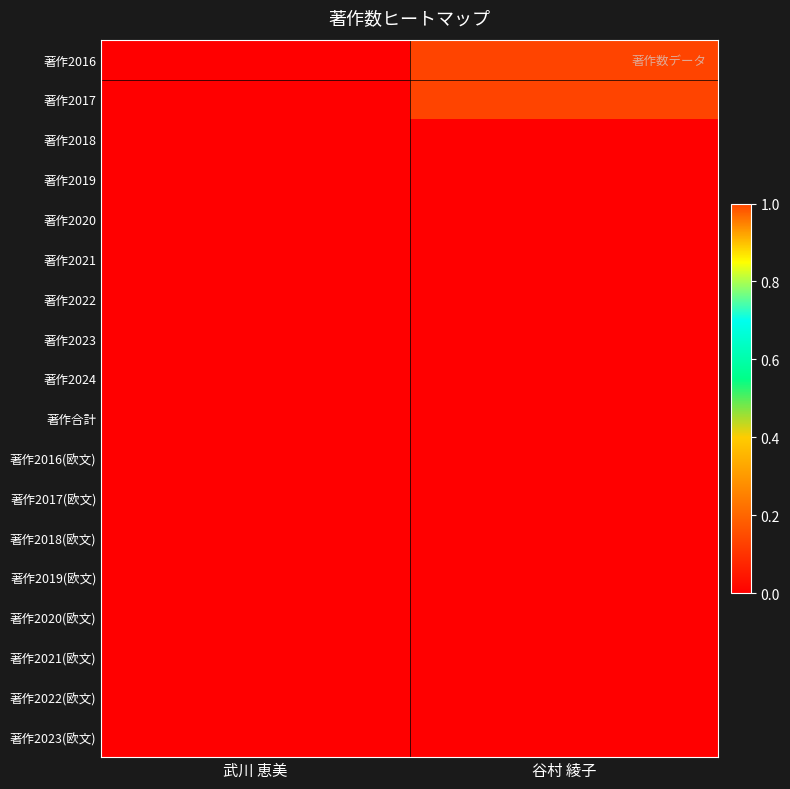

Reading right to left, transcribe all the data shown in this chart.

著作2016: 谷村 綾子=1	武川 恵美=0
著作2017: 谷村 綾子=1	武川 恵美=0
著作2018: 谷村 綾子=0	武川 恵美=0
著作2019: 谷村 綾子=0	武川 恵美=0
著作2020: 谷村 綾子=0	武川 恵美=0
著作2021: 谷村 綾子=0	武川 恵美=0
著作2022: 谷村 綾子=0	武川 恵美=0
著作2023: 谷村 綾子=0	武川 恵美=0
著作2024: 谷村 綾子=0	武川 恵美=0
著作合計: 谷村 綾子=0	武川 恵美=0
著作2016(欧文): 谷村 綾子=0	武川 恵美=0
著作2017(欧文): 谷村 綾子=0	武川 恵美=0
著作2018(欧文): 谷村 綾子=0	武川 恵美=0
著作2019(欧文): 谷村 綾子=0	武川 恵美=0
著作2020(欧文): 谷村 綾子=0	武川 恵美=0
著作2021(欧文): 谷村 綾子=0	武川 恵美=0
著作2022(欧文): 谷村 綾子=0	武川 恵美=0
著作2023(欧文): 谷村 綾子=0	武川 恵美=0